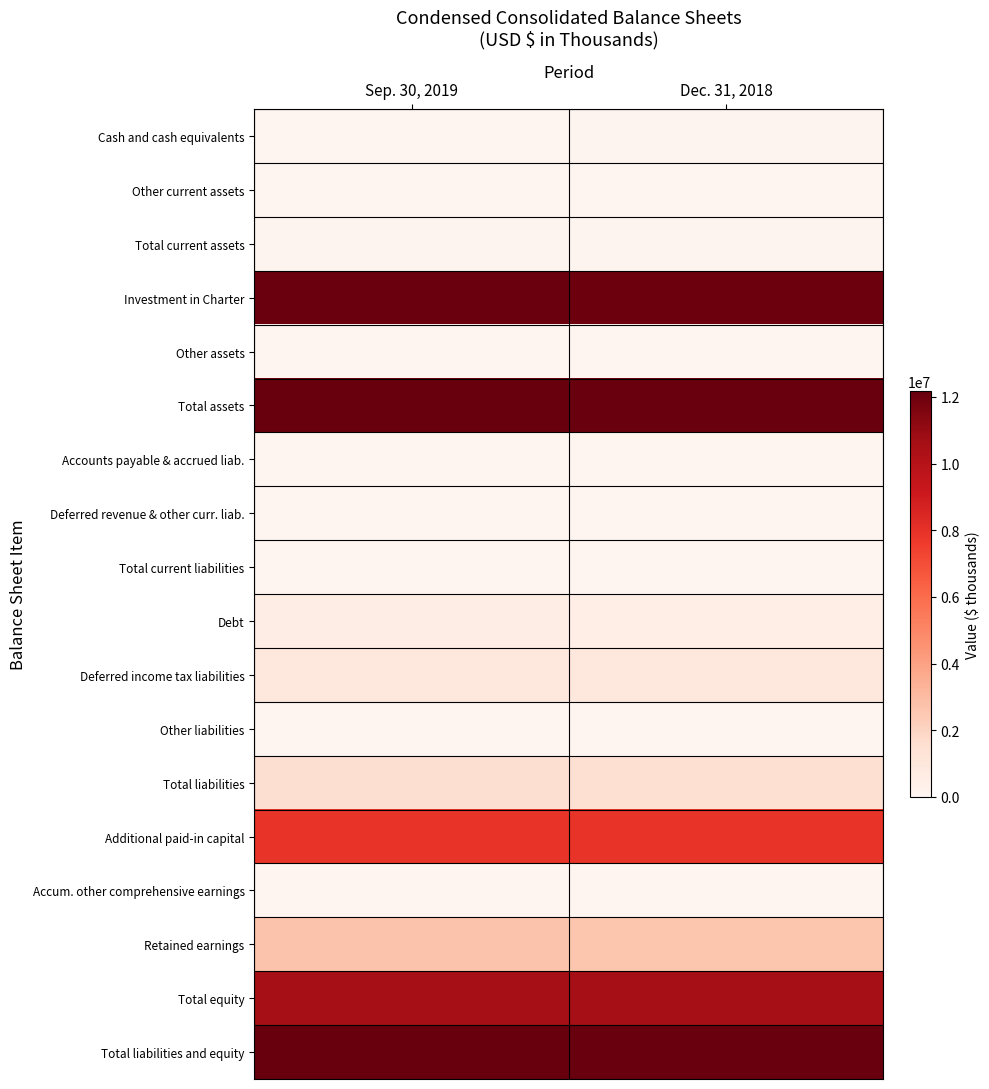

What is the spread (max minus min) of values at Dec. 31, 2018?

12096966